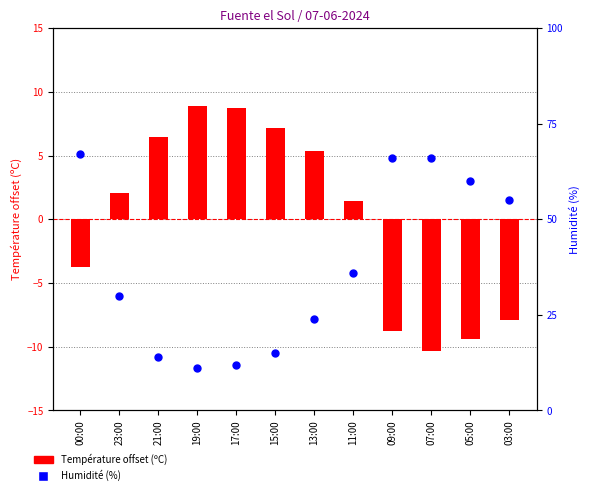

What is the total value across all series at 11:00?

37.5